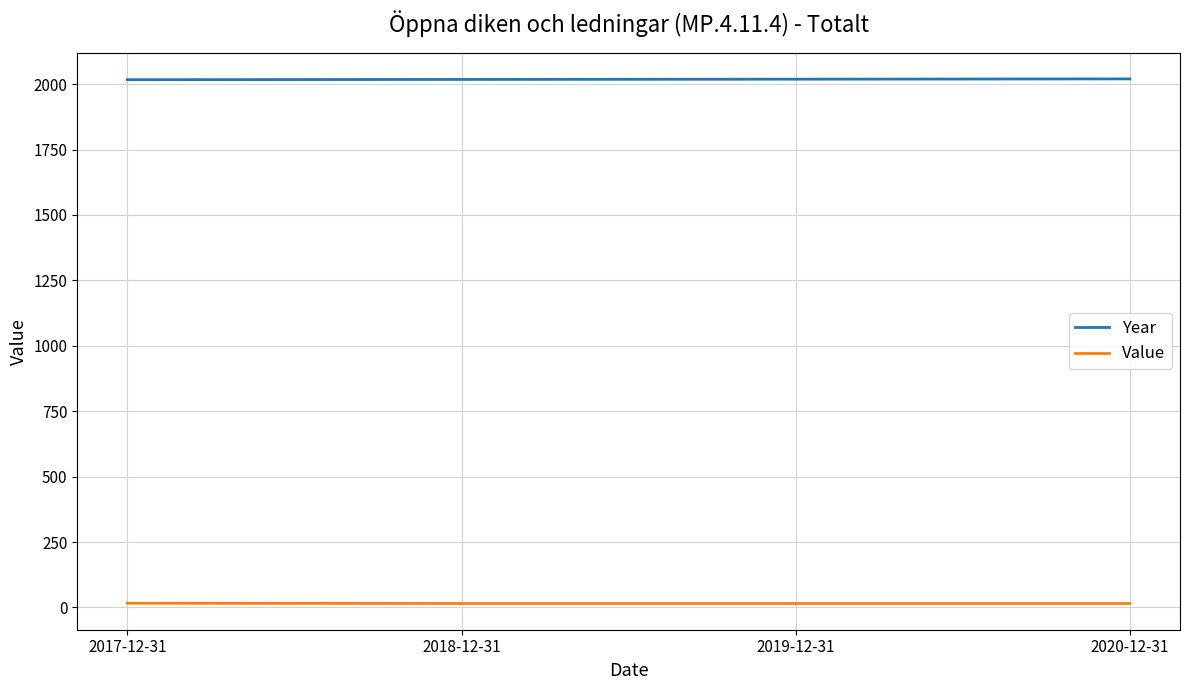

Which series has the largest total across all categories?

Year